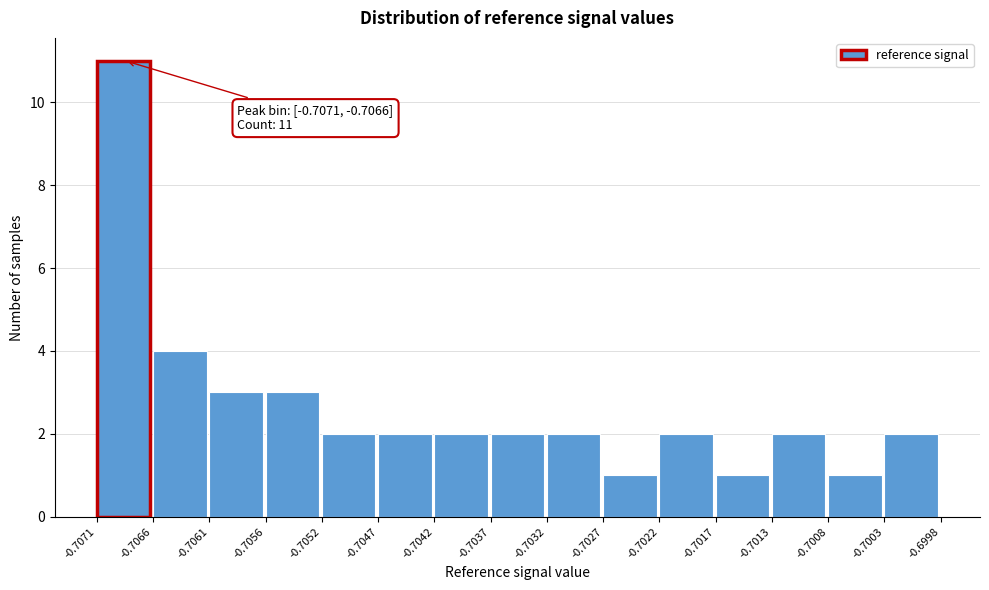

Which range on the x-axis has the tallest bar?

-0.7071 to -0.7066